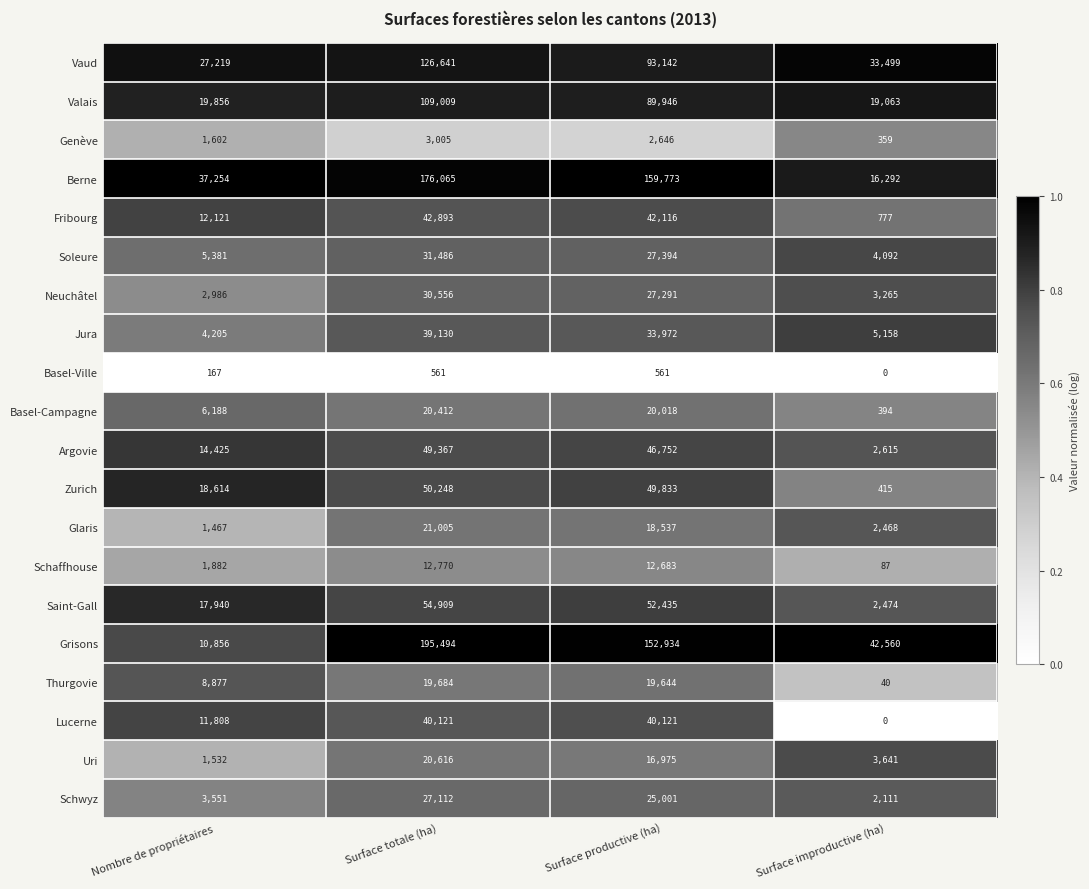

Which series has the largest total across all categories?

Grisons